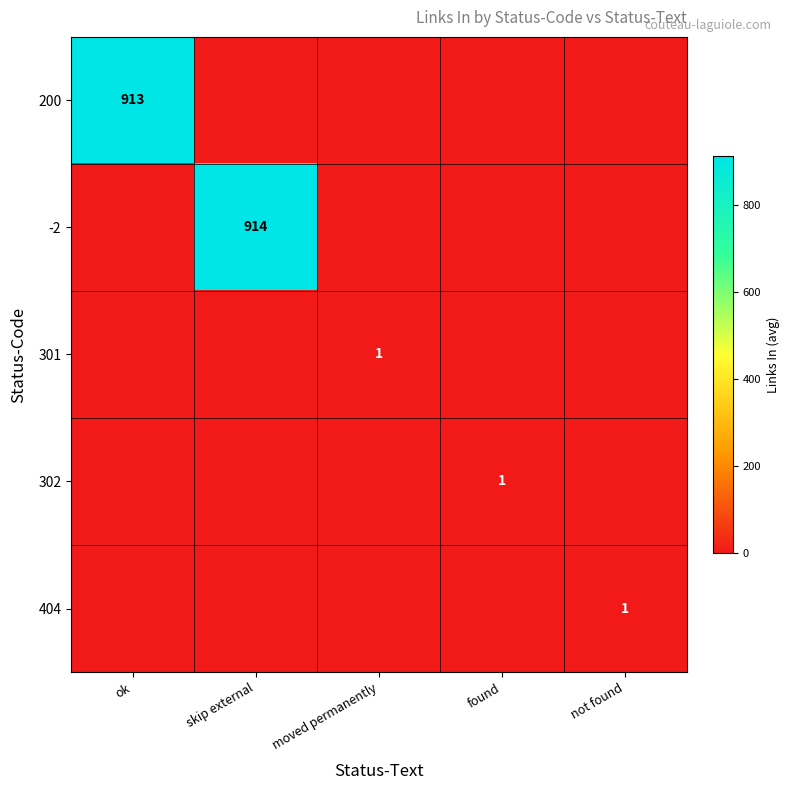

At how many categories does at least one series exceed 365?

2